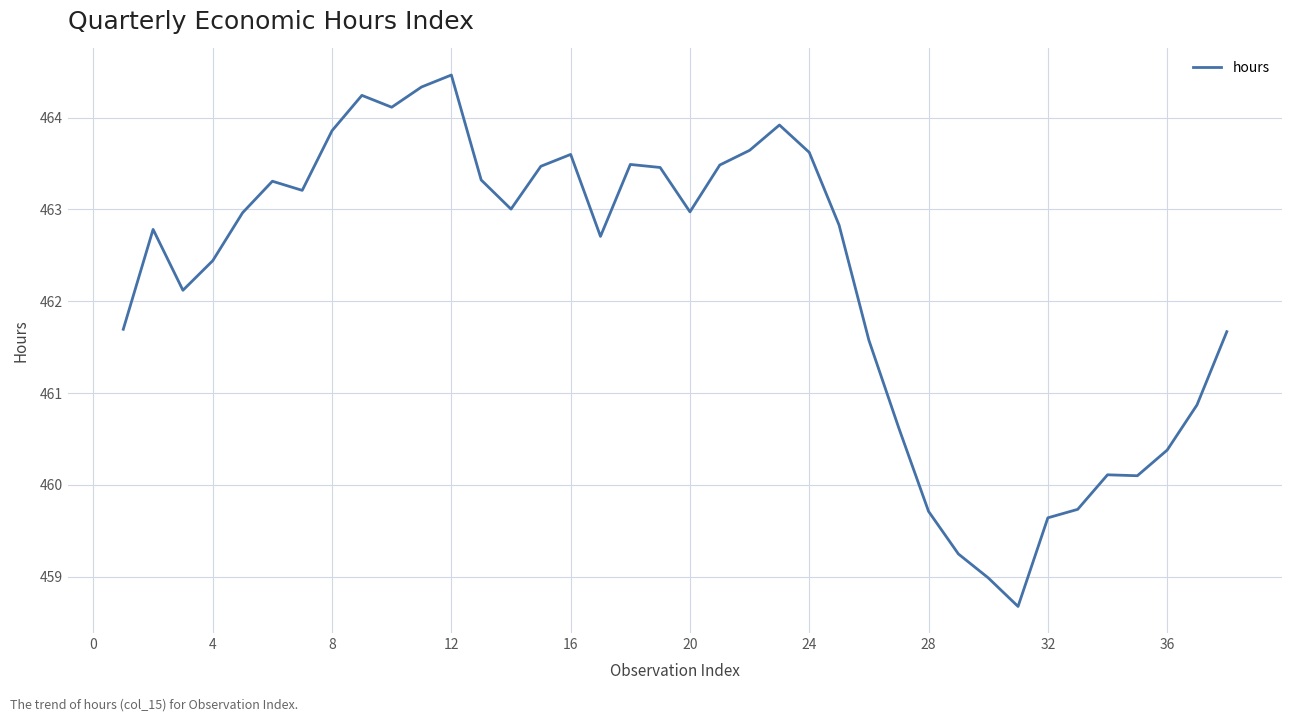

What is the difference between the maximum and second lowest values?

5.5